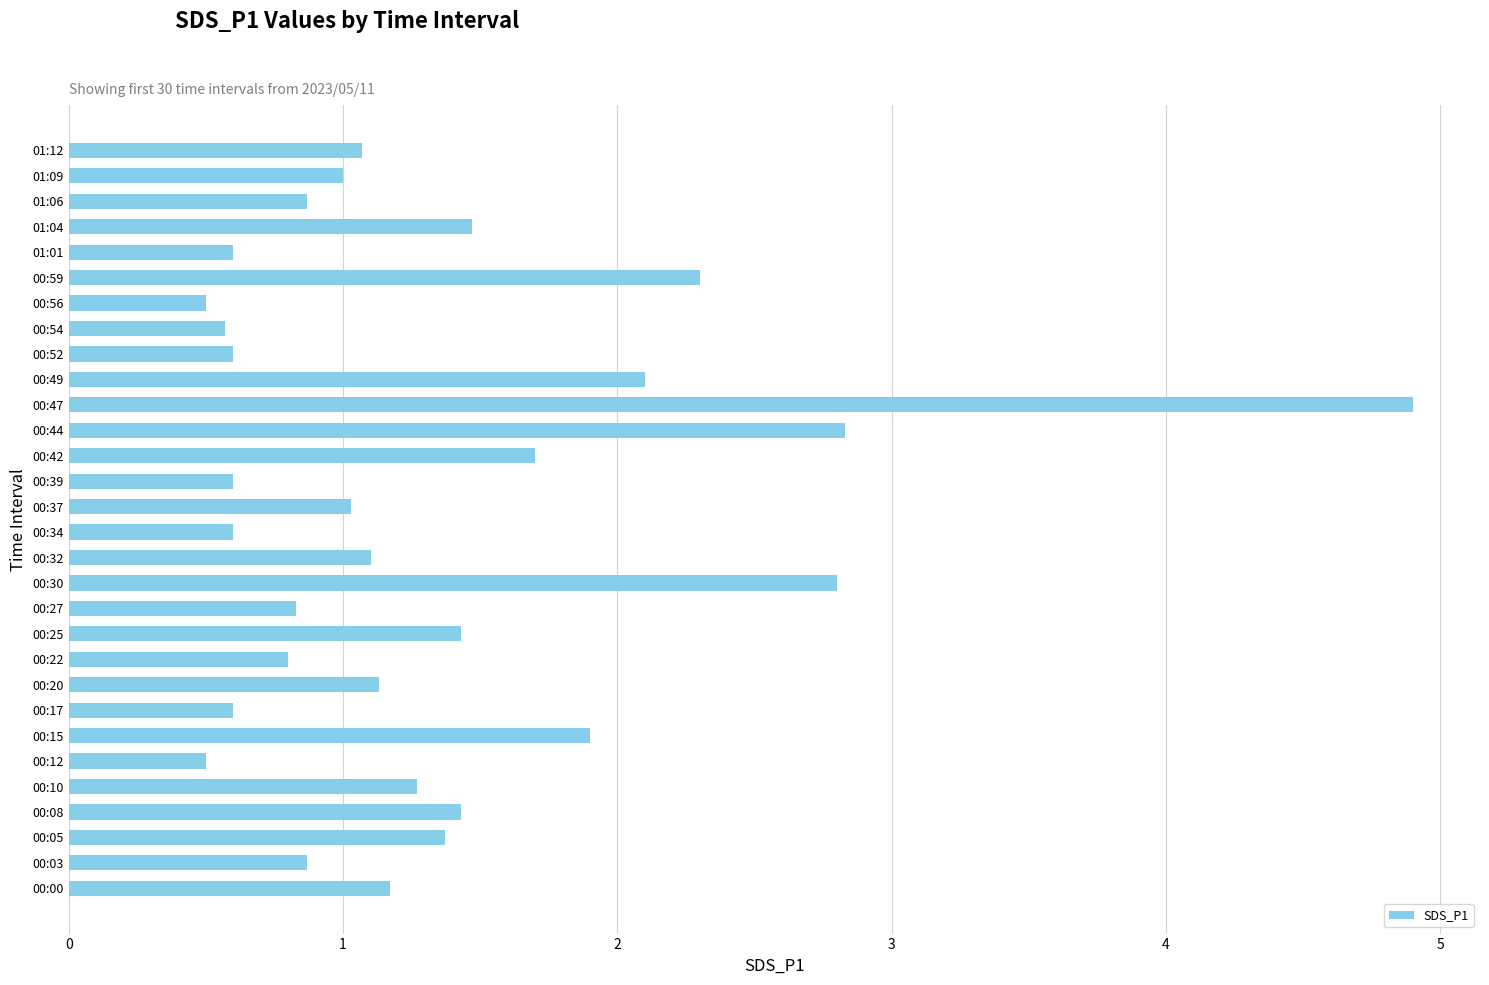

Count the number of data series in this chart.

1